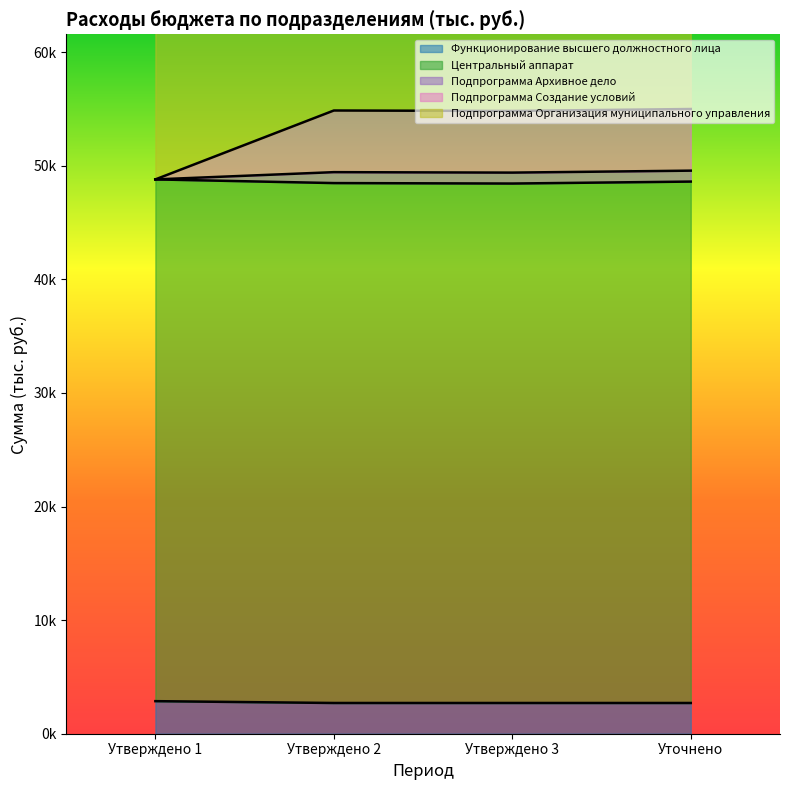

Is the value of Функционирование высшего должностного лица at Утверждено 3 greater than the value of Подпрограмма Архивное дело at Уточнено?

No